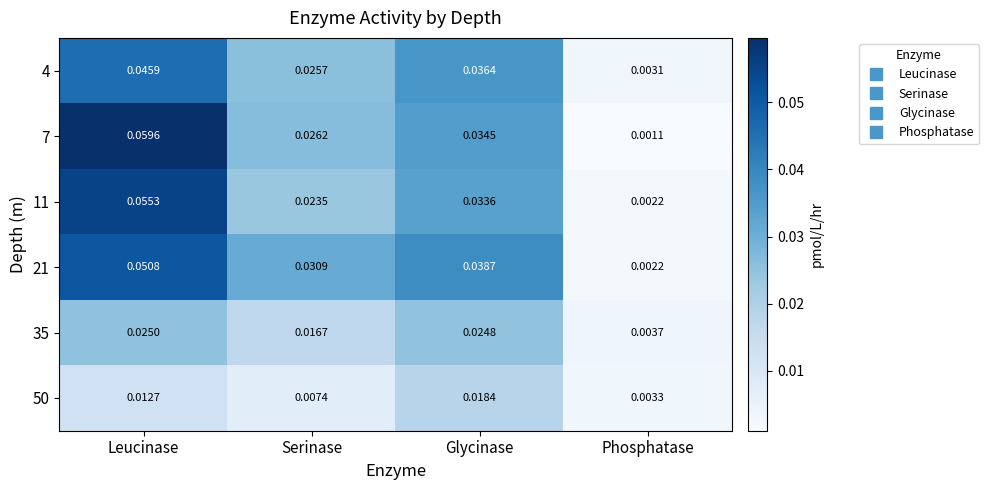

Which series changed the most between Serinase and Phosphatase?

21